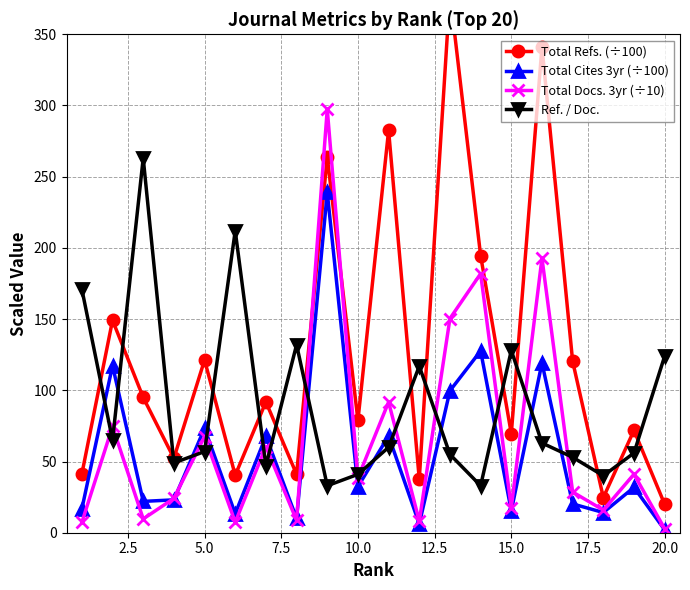

How many interior local valleys does the Ref. / Doc. series have?

6